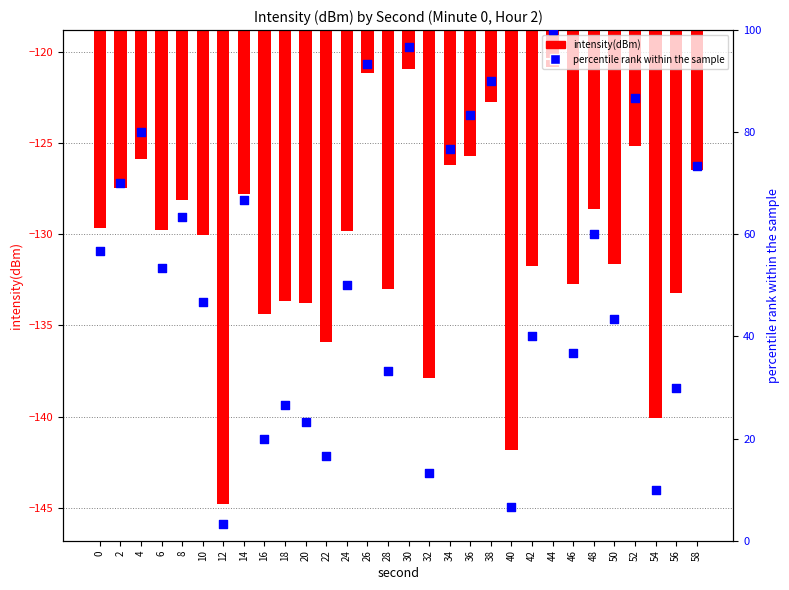

Which series reaches the minimum Y coordinate?

intensity(dBm)